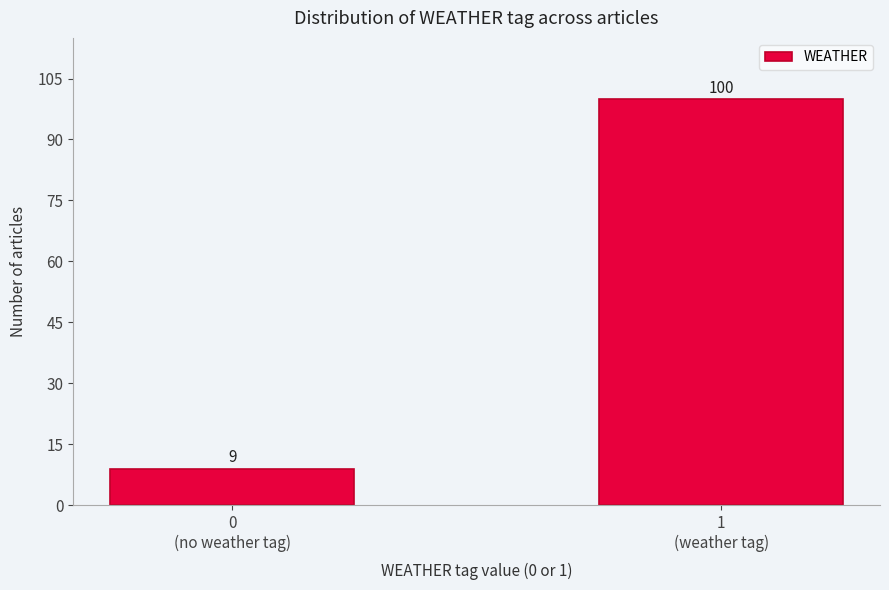

Reading left to right, what are all the values shown in this chart?

9	100